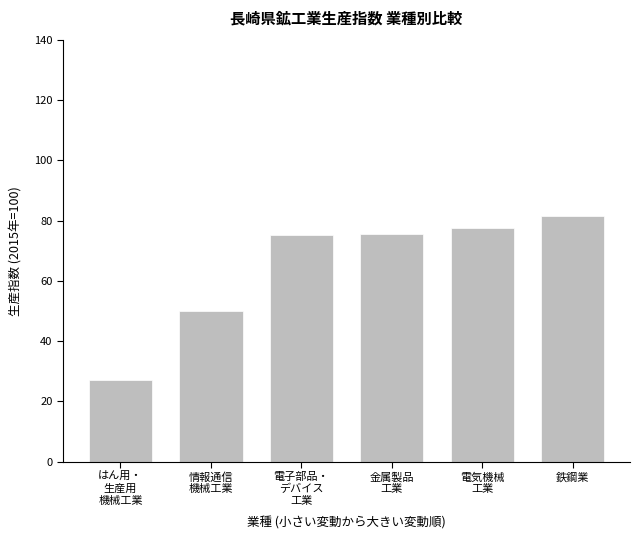

Is it true that the value at 情報通信
機械工業 is 49.9?

True